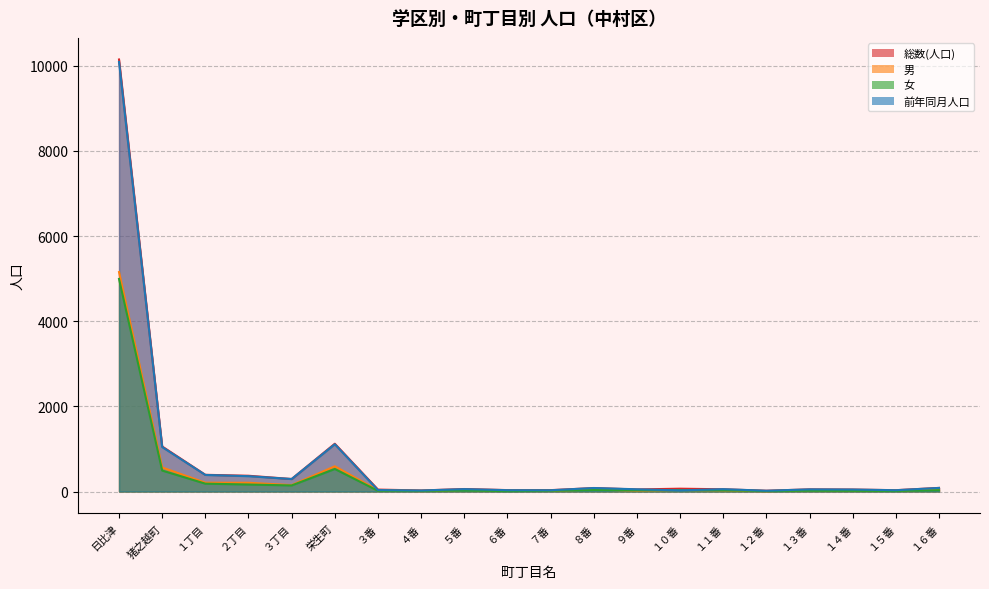

True or false: 男 and 総数(人口) intersect in this chart.

False